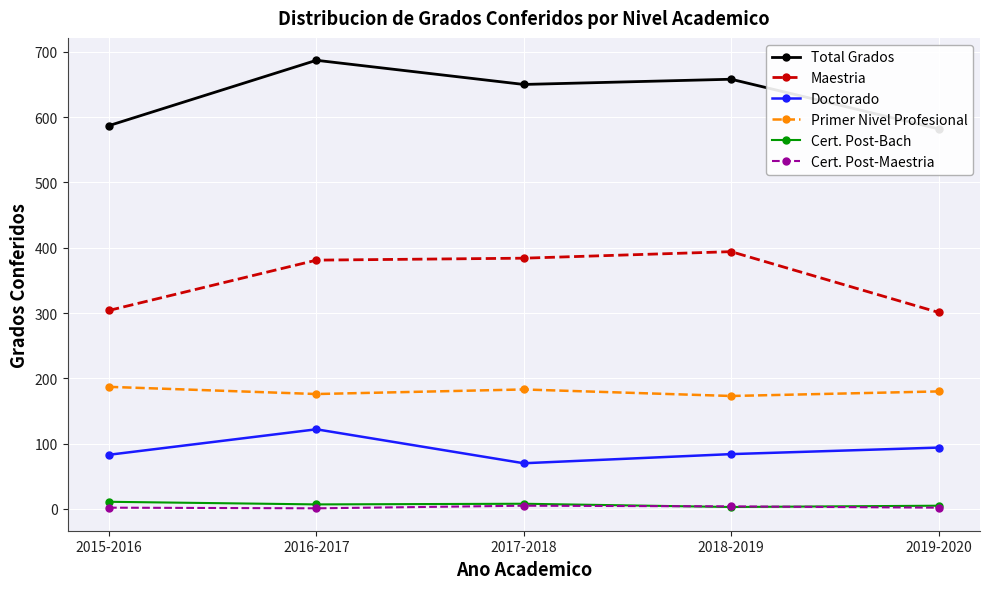

What are all the series names shown in the legend?

Total Grados, Maestria, Doctorado, Primer Nivel Profesional, Cert. Post-Bach, Cert. Post-Maestria